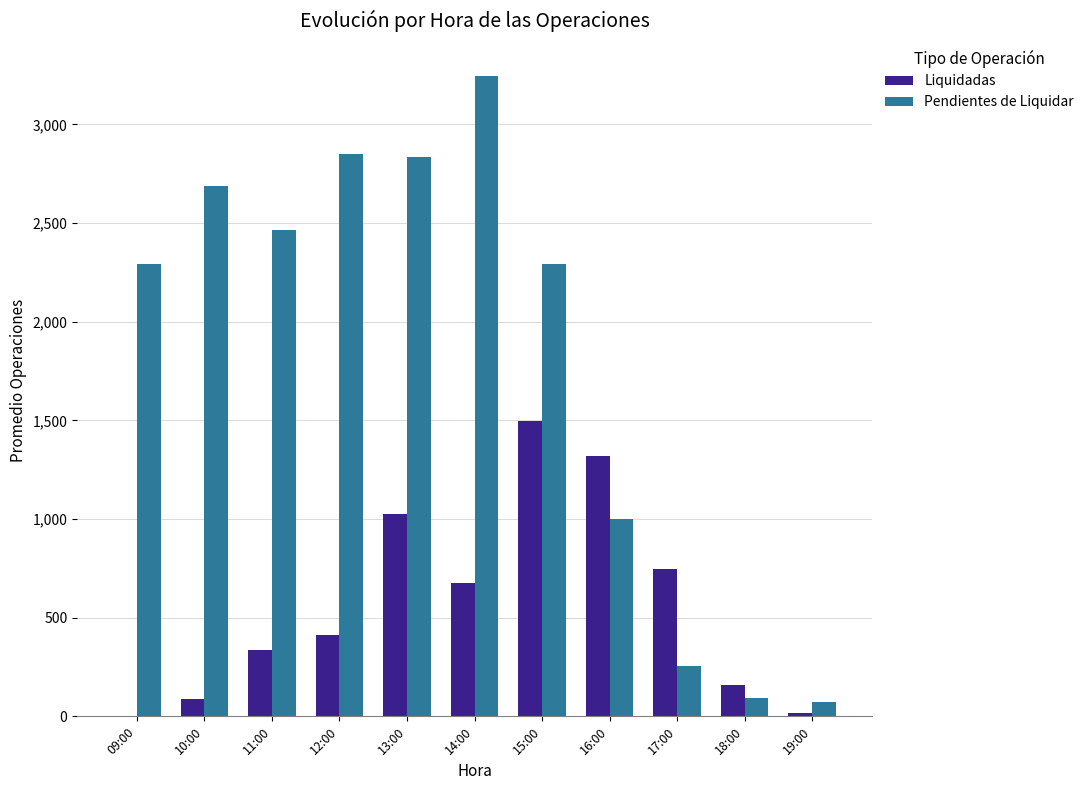

Which series has the largest total across all categories?

Pendientes de Liquidar